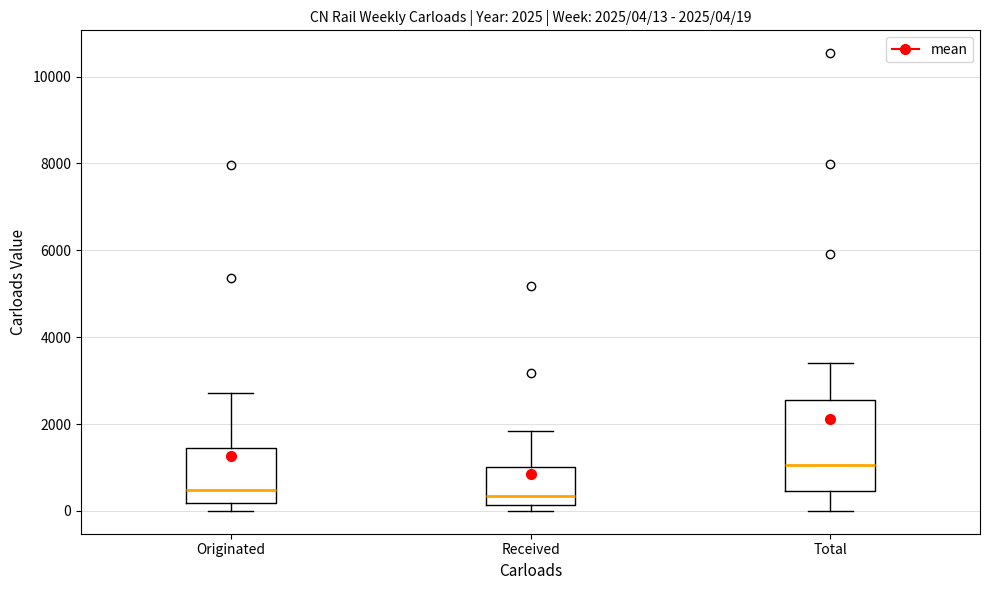

Comparing the boxes themselves (not the whiskers), which one is the tallest?

Total